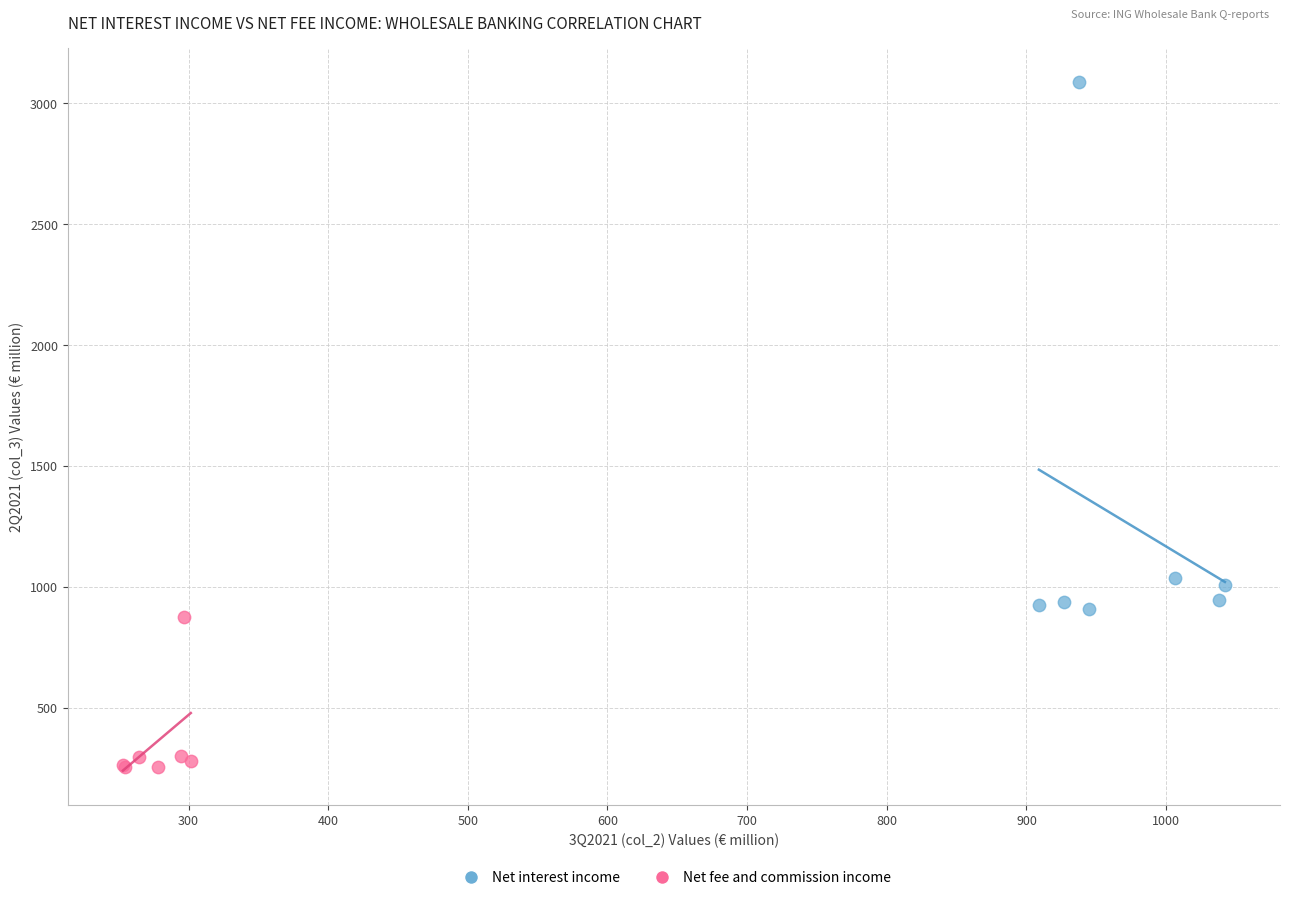

Which series contains the highest Y value?

Net interest income